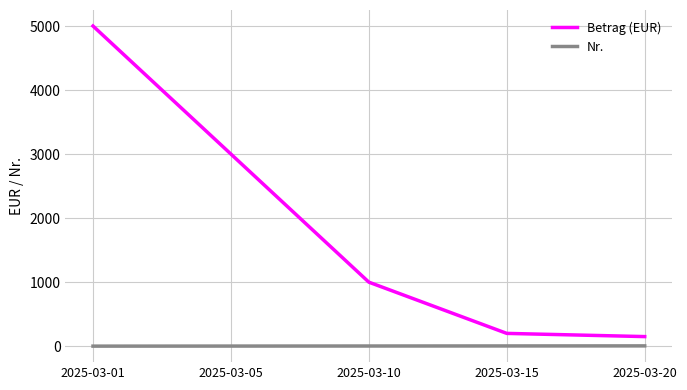

What is the maximum value shown in the chart?

5000